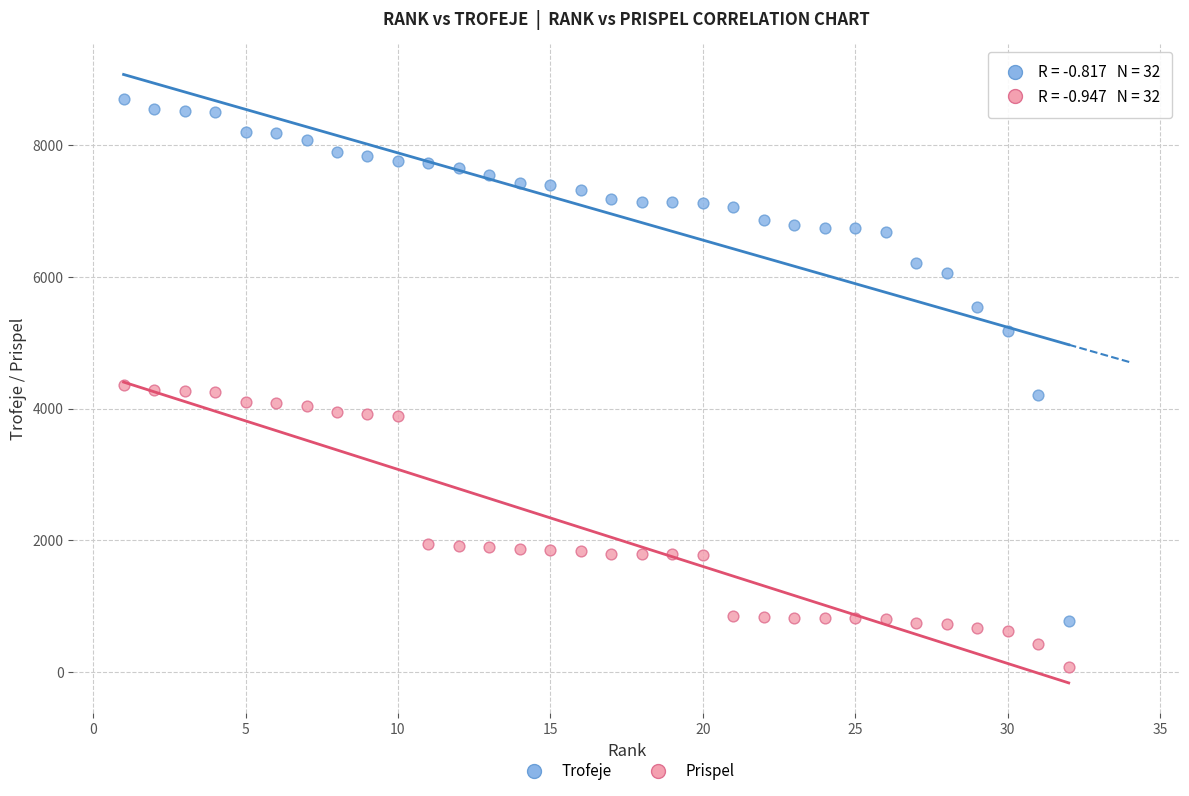

Which series contains the lowest Y value?

Prispel